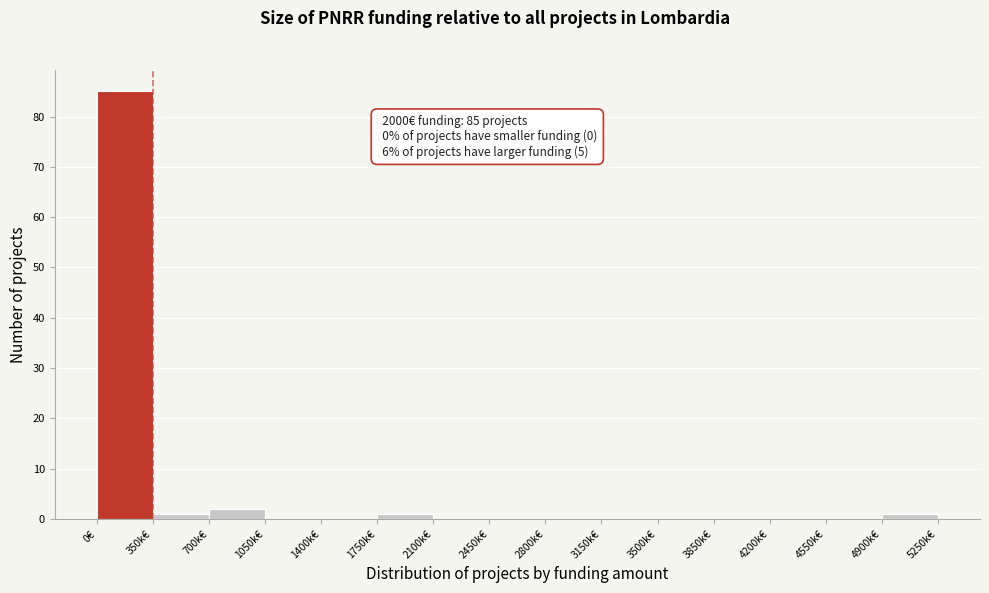

Reading left to right, extract all data points from this chart.

0€=85	350k€=1	700k€=2	1050k€=0	1400k€=0	1750k€=1	2100k€=0	2450k€=0	2800k€=0	3150k€=0	3500k€=0	3850k€=0	4200k€=0	4550k€=0	4900k€=1